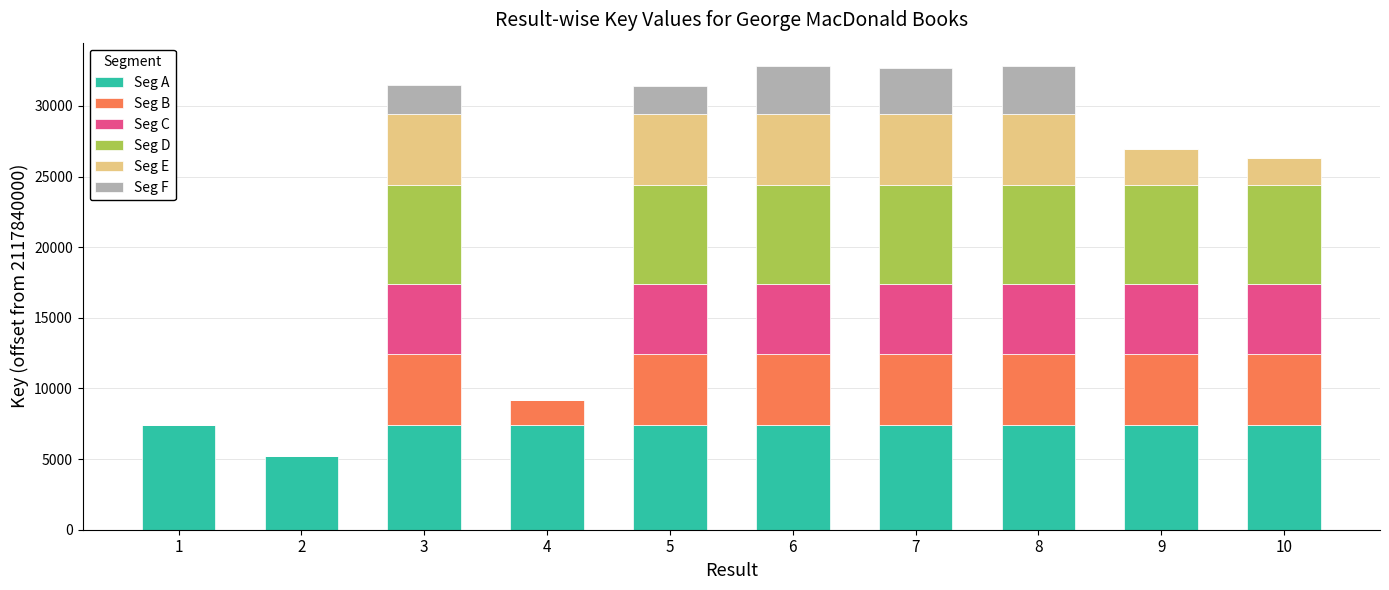

The value of Seg A at 5 is 7410. True or false?

True